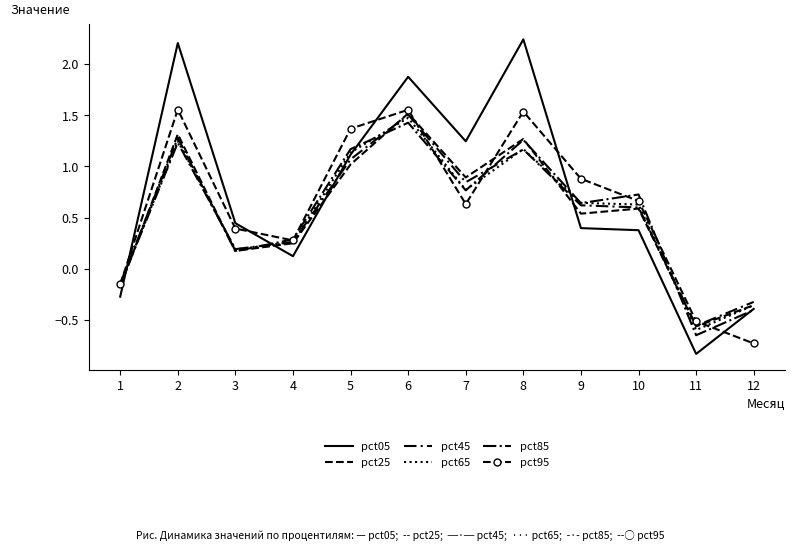

List the labels in order of pct95 value, largest first.

2, 6, 8, 5, 9, 10, 7, 3, 4, 1, 11, 12